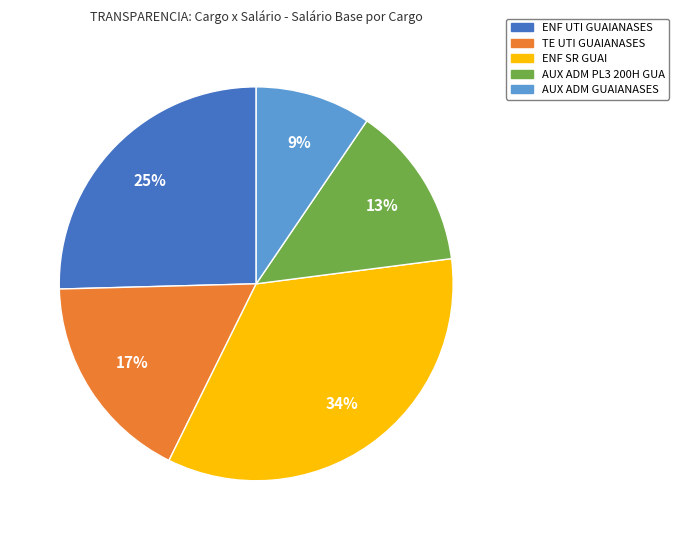

Count the number of slices in the pie.

5